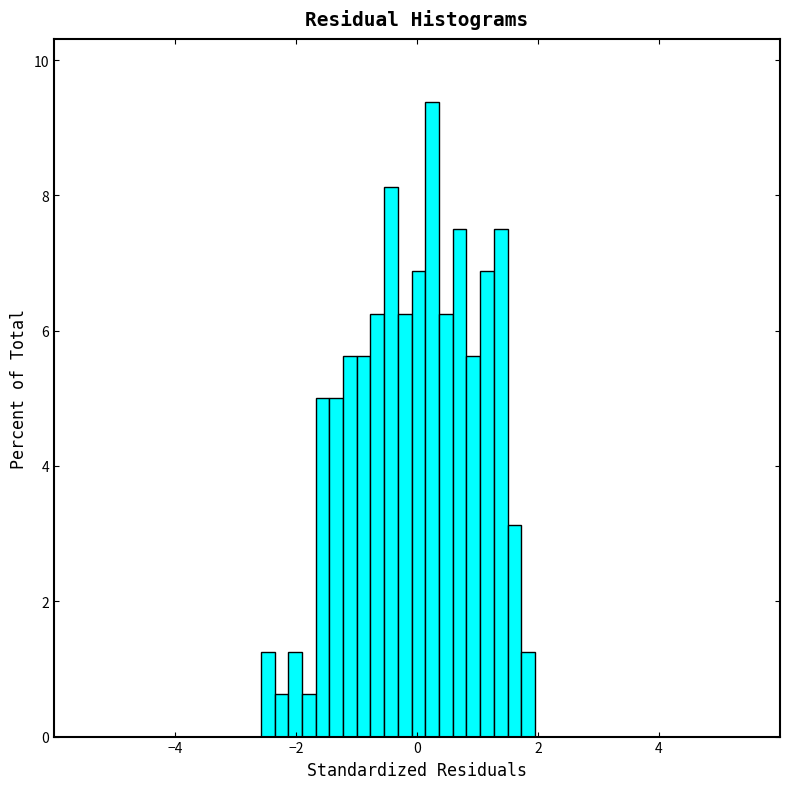

Around what value on the x-axis is the tallest bar? Give the approximate position of its centre, as read against the axis.

0.2